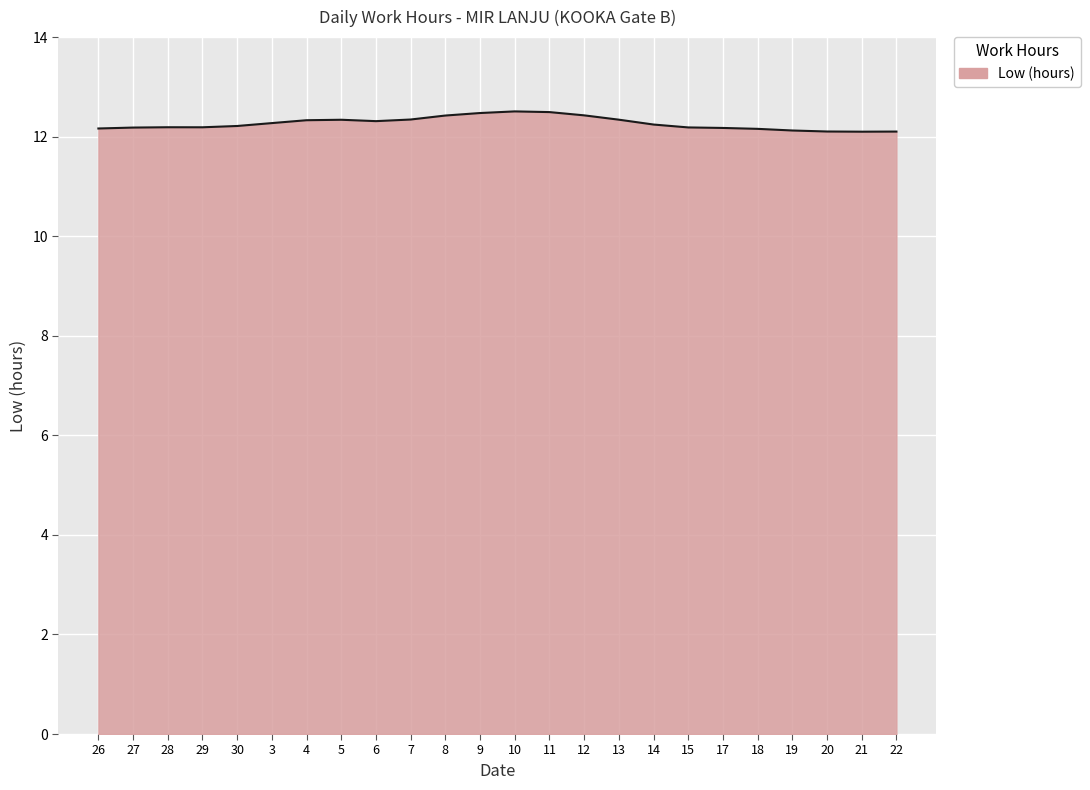

What is the maximum value shown in the chart?

12.5